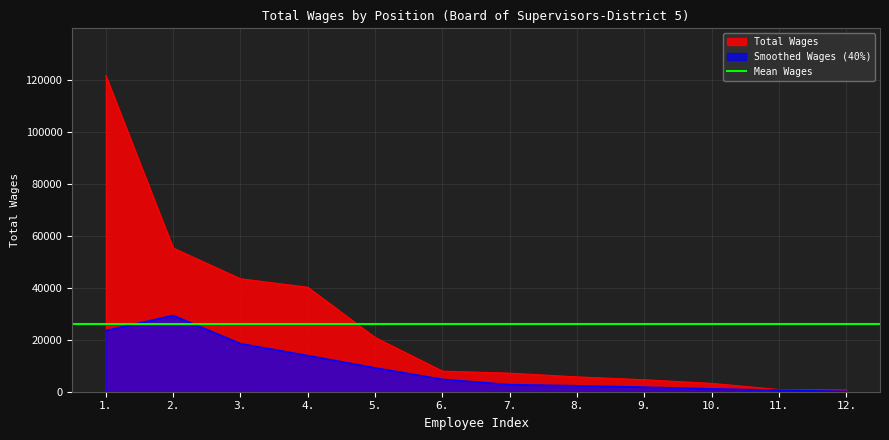

What is the approximate value at 12., to the nearest 50?

650